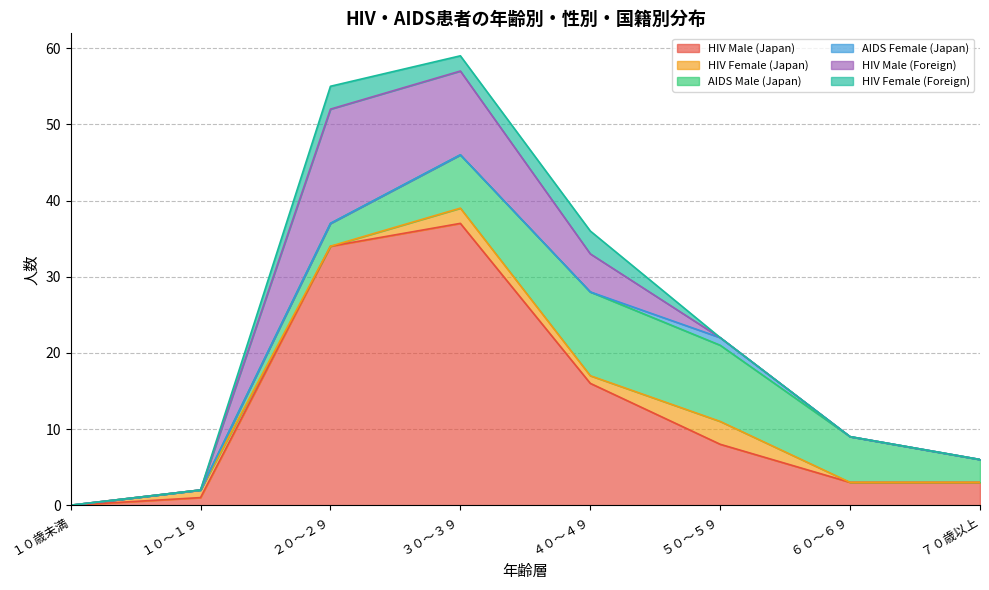

True or false: AIDS Male (Japan) and HIV Female (Foreign) cross at least once.

False